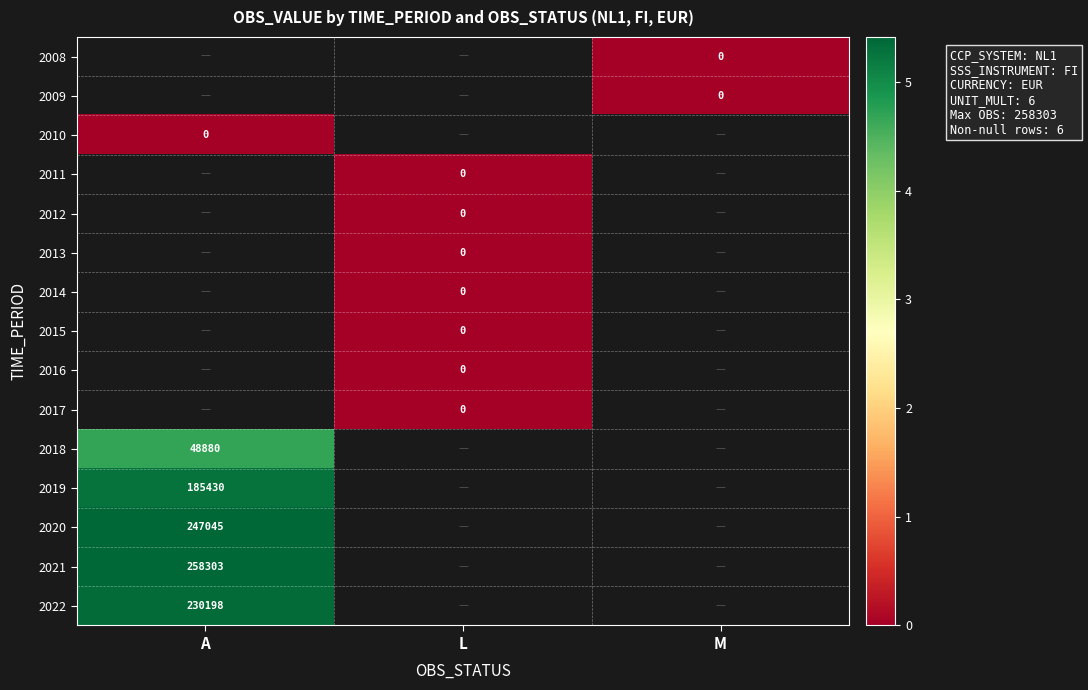

List the series in order of their overall mean, lowest first.

2008, 2009, 2010, 2011, 2012, 2013, 2014, 2015, 2016, 2017, 2018, 2019, 2020, 2021, 2022